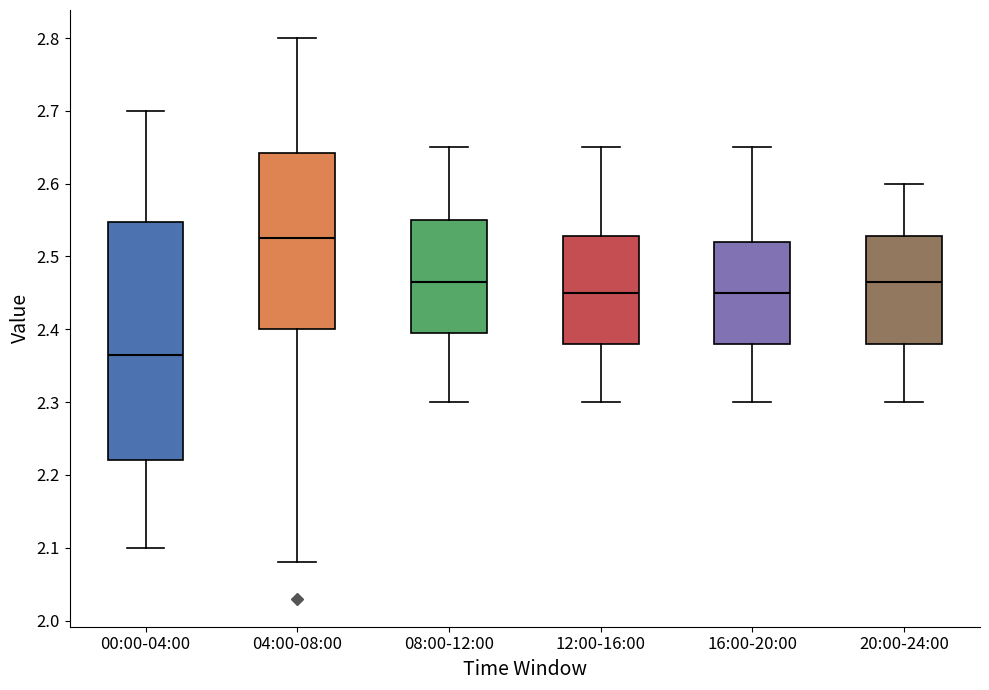

Where does the upper whisker of the box for 12:00-16:00 end on the y-axis? The values are not printed on the chart, so give them approximately, as read against the axis.

2.65